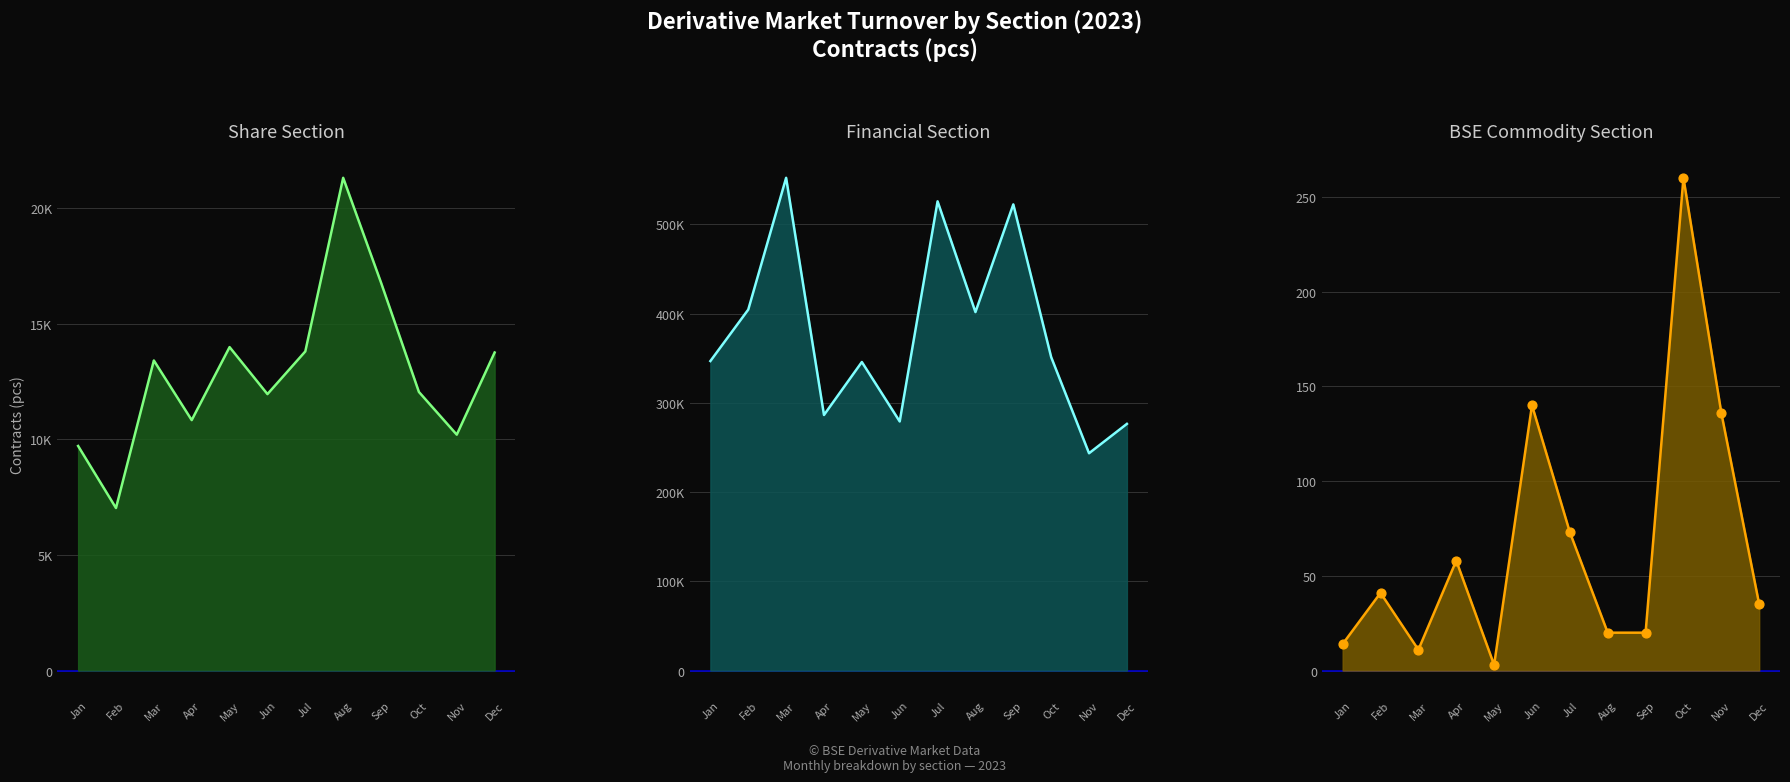

Approximately how many times larger is the value at Jun compared to Sep?

7.0